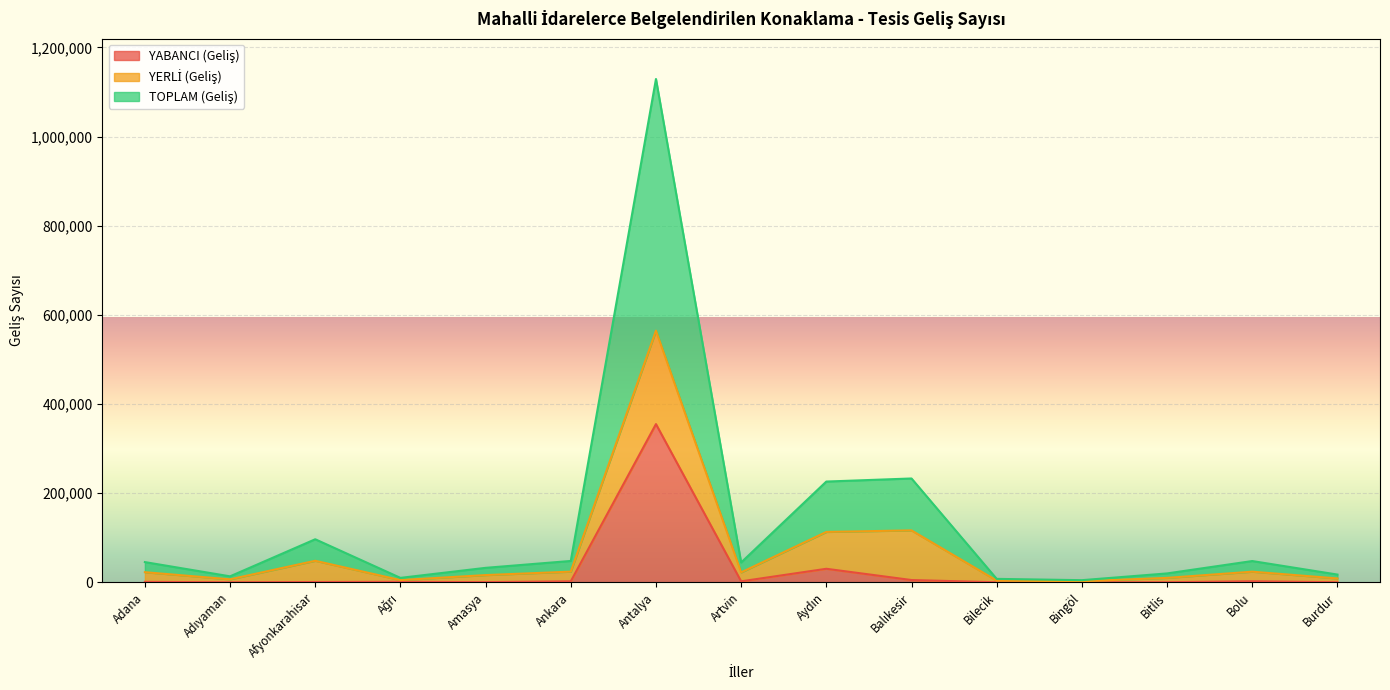

At which category is the sum across all series the highest?

Antalya